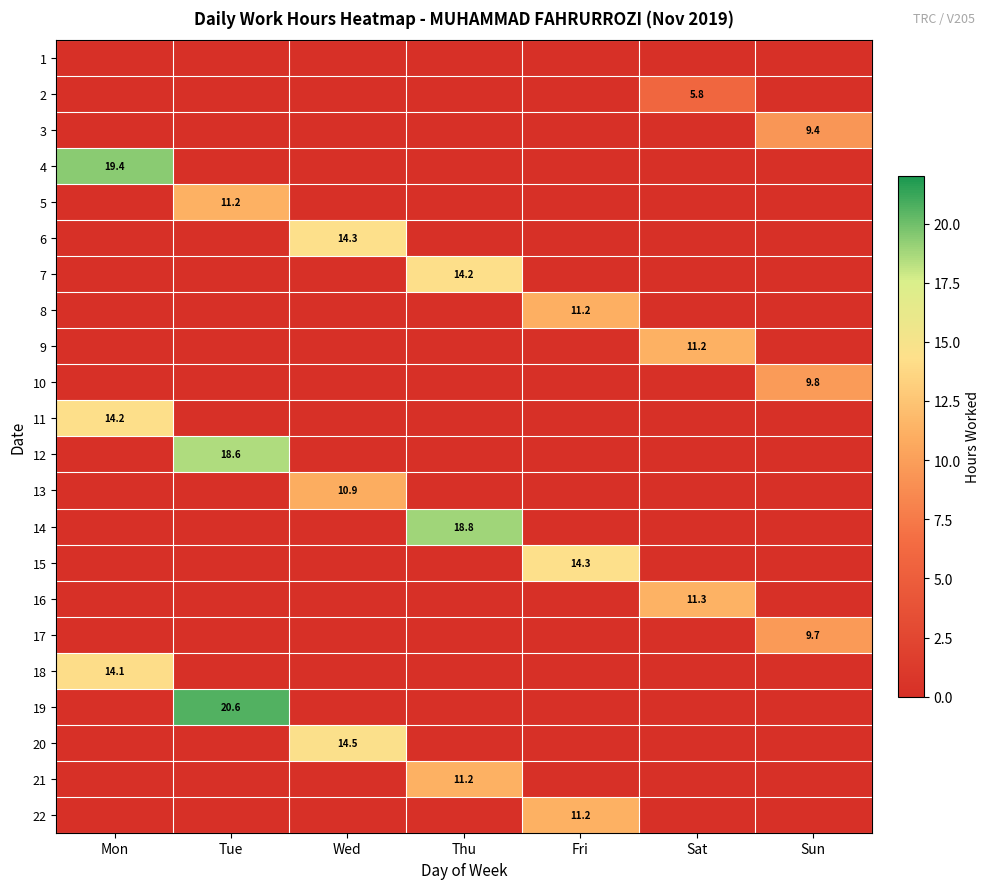

The 21 series shows 18.5 at Thu. True or false?

False